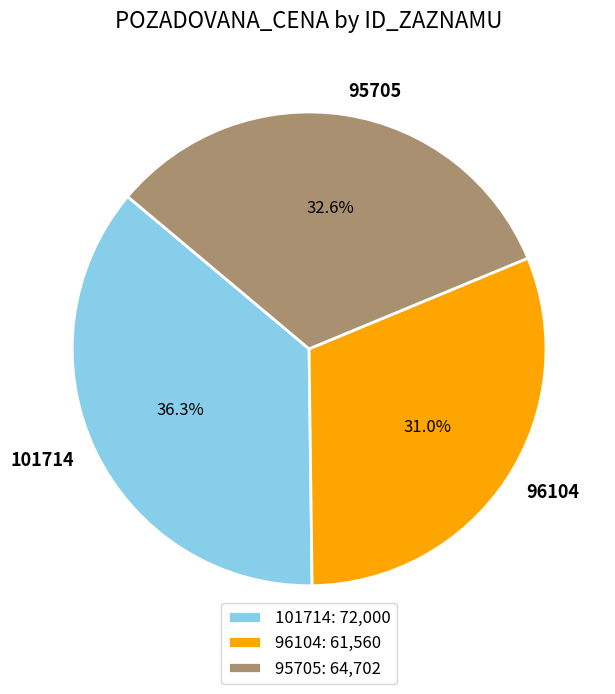

How much of the chart is everything except 95705?

67.4%